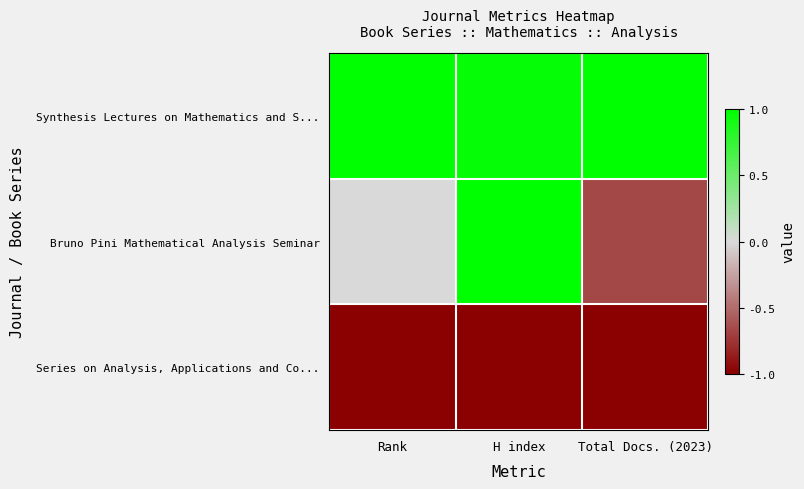

Reading left to right, list all the values displayed in this chart.

Synthesis Lectures on Mathematics and S...: Rank=1.0	H index=1.0	Total Docs. (2023)=1.0
Bruno Pini Mathematical Analysis Seminar: Rank=0.0	H index=1.0	Total Docs. (2023)=-0.7
Series on Analysis, Applications and Co...: Rank=-1.0	H index=-1.0	Total Docs. (2023)=-1.0